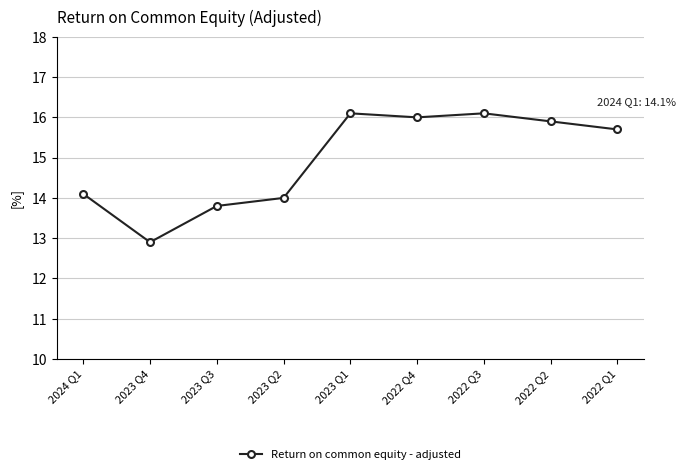

How many interior local peaks (higher than both neighbors) does the data have?

2